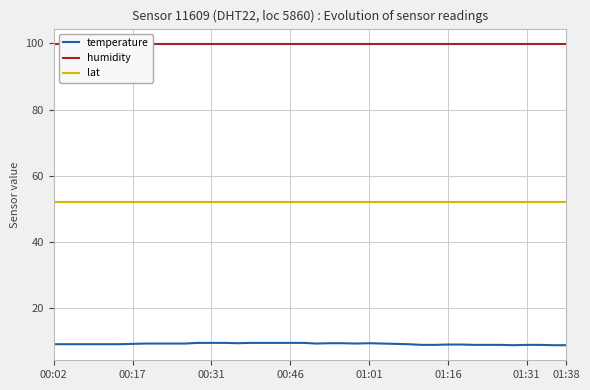

Which series has the largest total across all categories?

humidity